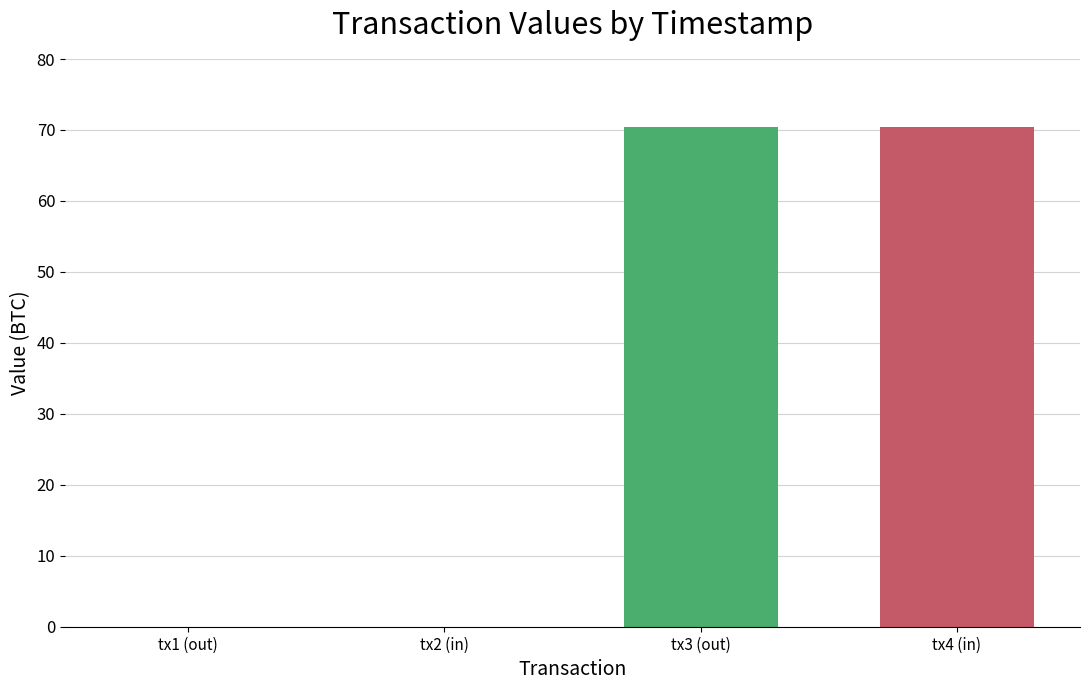

What is the average value?

35.2